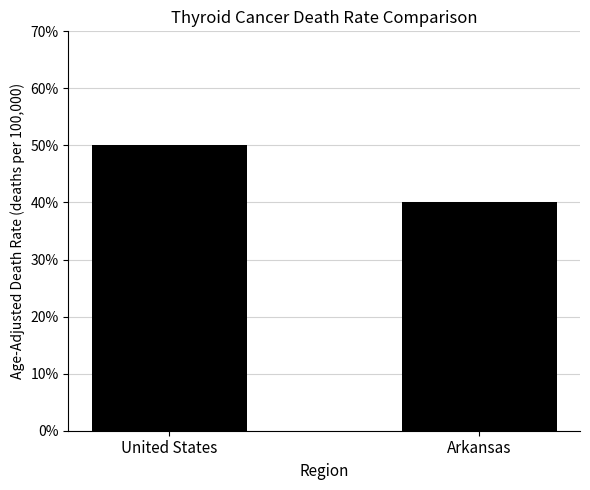

Where is the data nearest to the value 0?

Arkansas